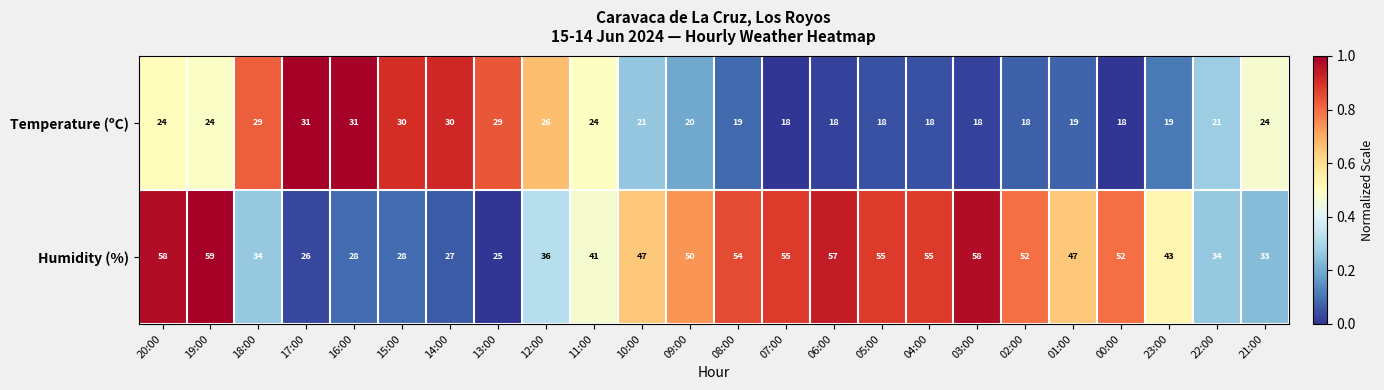

At 02:00, list the series in order from smallest to largest.

Temperature (ºC), Humidity (%)